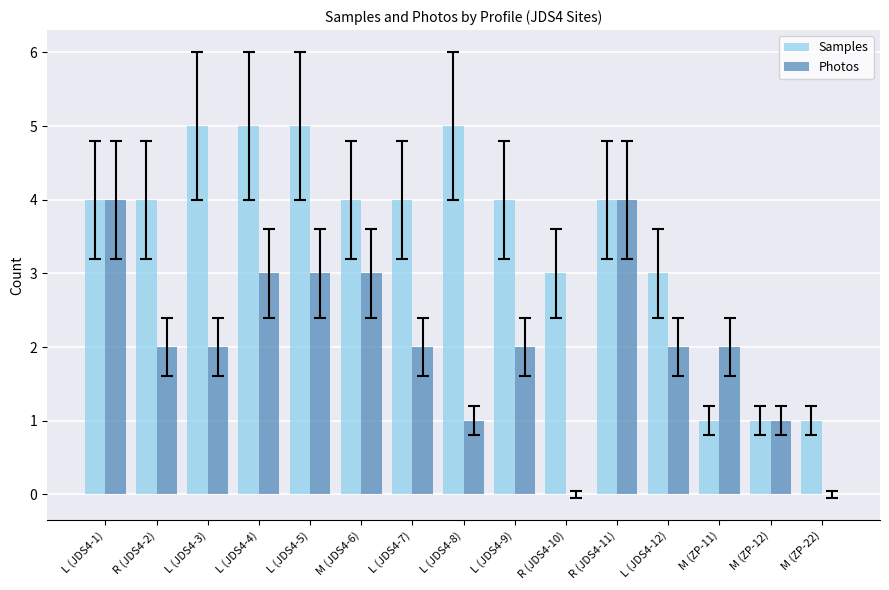

Which series has the largest total across all categories?

Samples